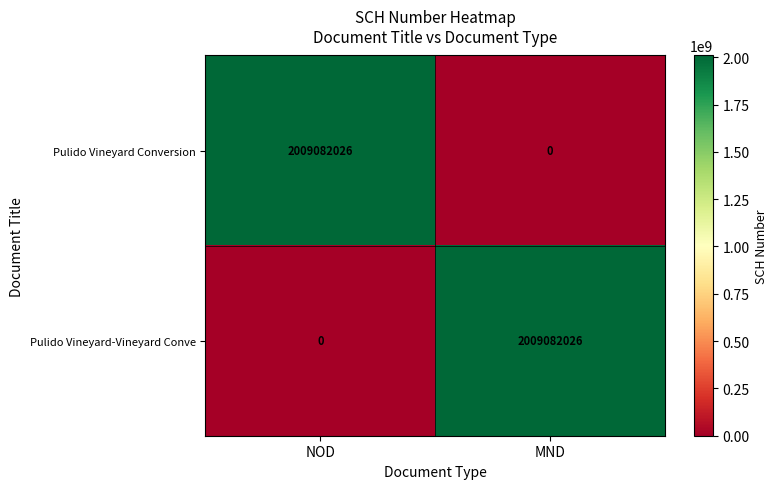

List the labels in order of Pulido Vineyard-Vineyard Conve value, largest first.

MND, NOD